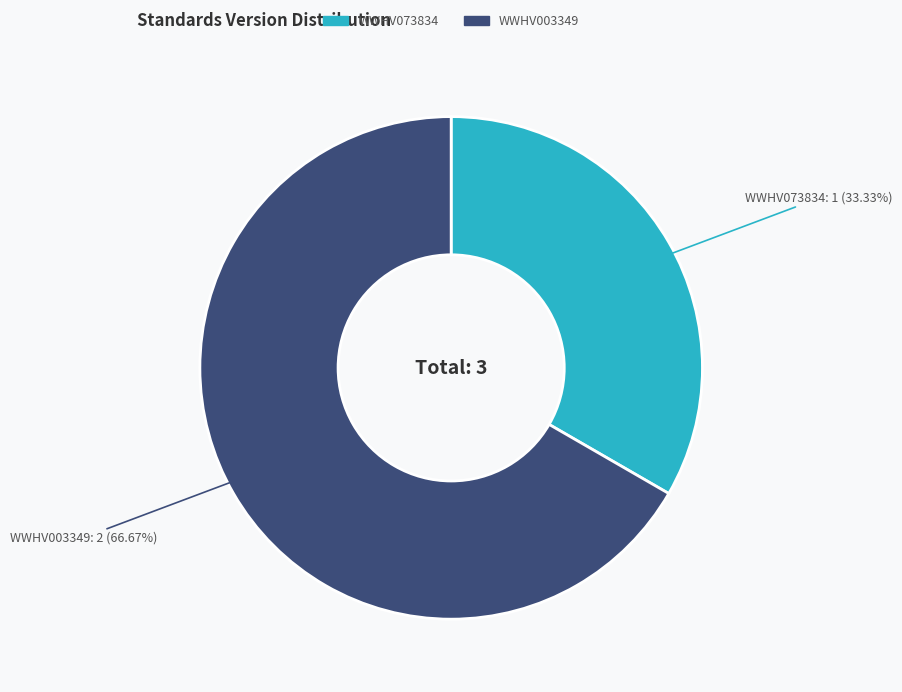

How many segments does this pie chart have?

2